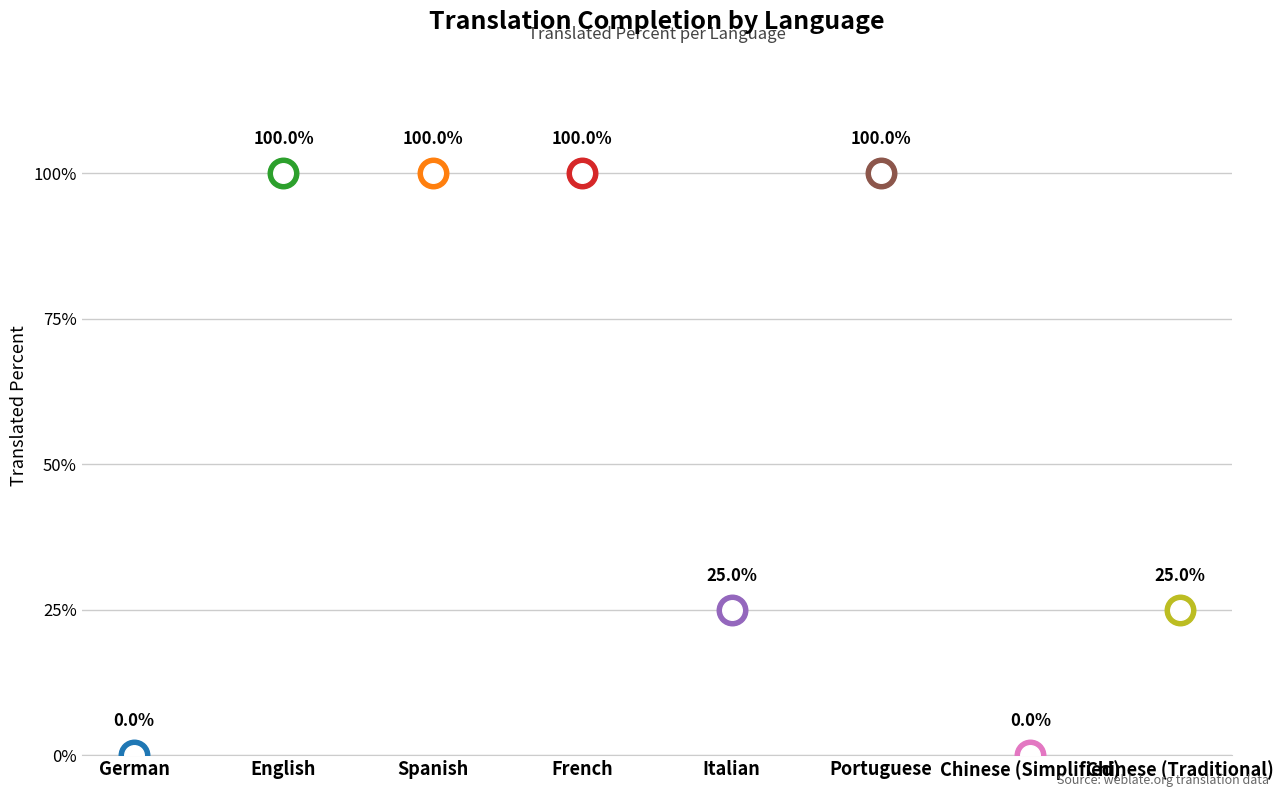

What is the change in value from French to Chinese (Traditional)?

-75